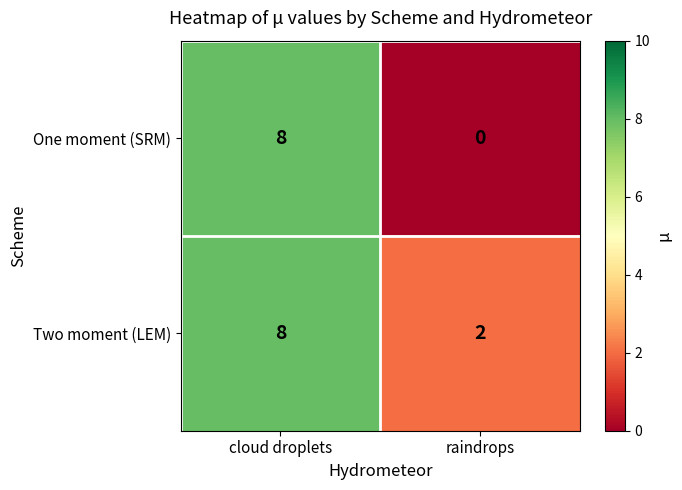

Which series has the largest total across all categories?

Two moment (LEM)